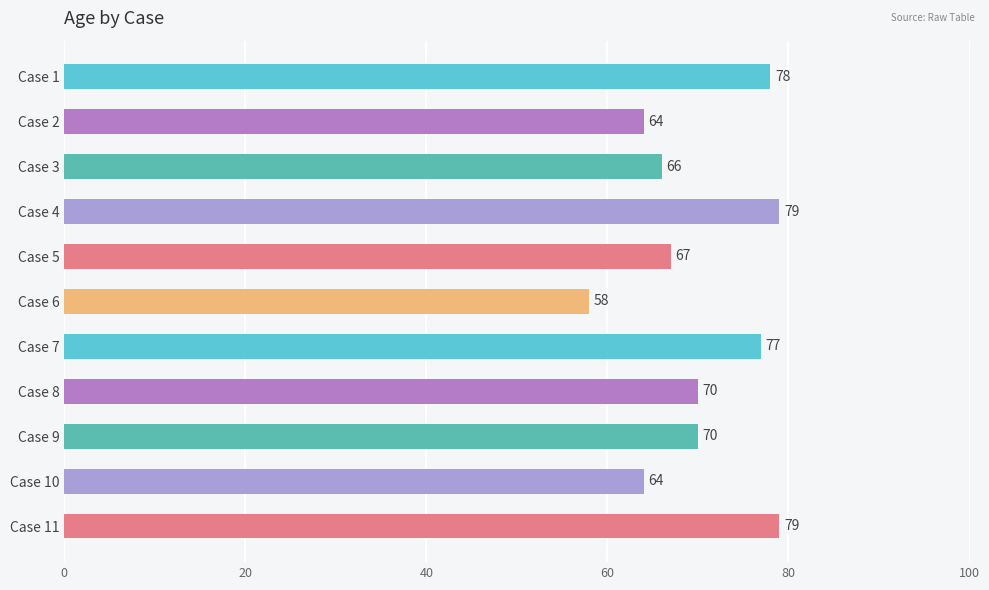

What is the value of the 6th bar from the top?

58